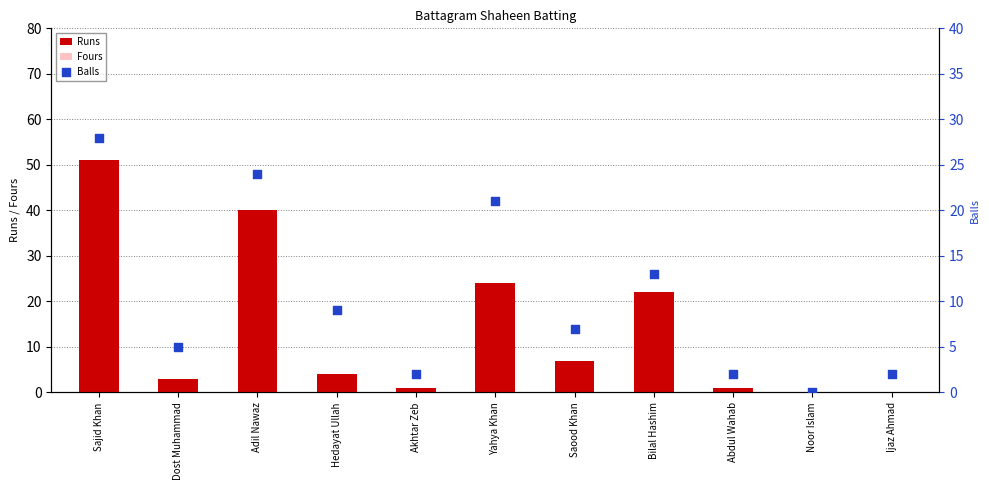

Which series contains the lowest Y value?

Runs